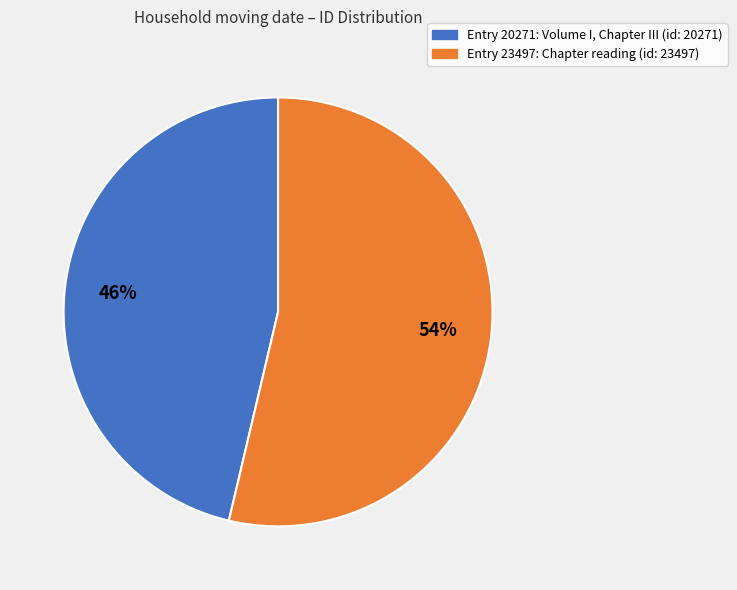

Is there any slice that represents more than half of the pie?

Yes